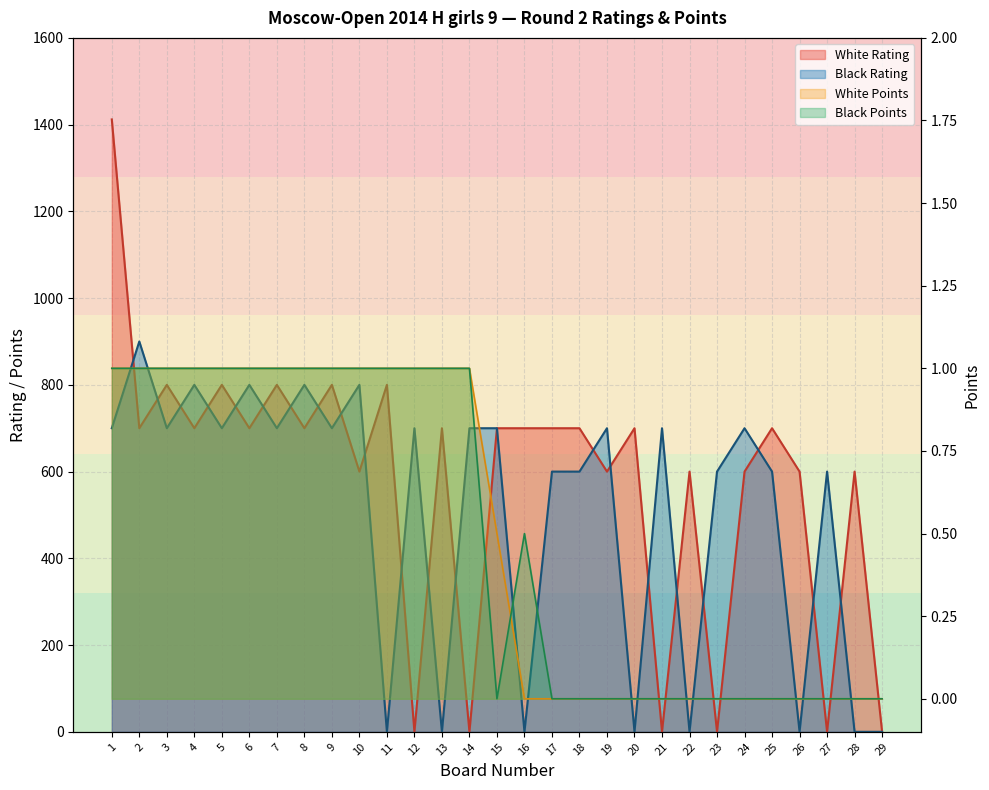

Between 13 and 20, which series saw the biggest shift?

White Points